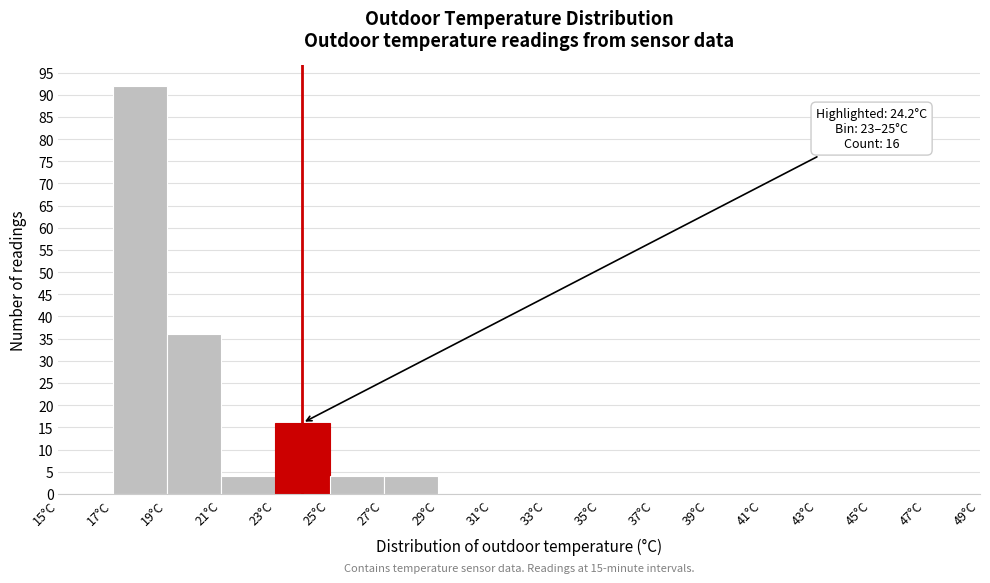

Which range on the x-axis has the tallest bar?

17 to 19